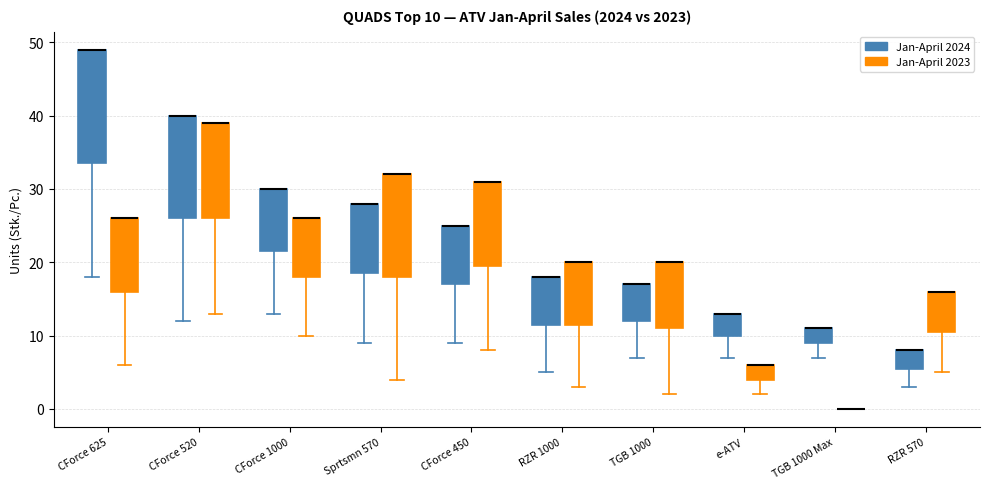

Comparing the boxes themselves (not the whiskers), which one is the tallest?

CForce 625 (Jan-April 2024)